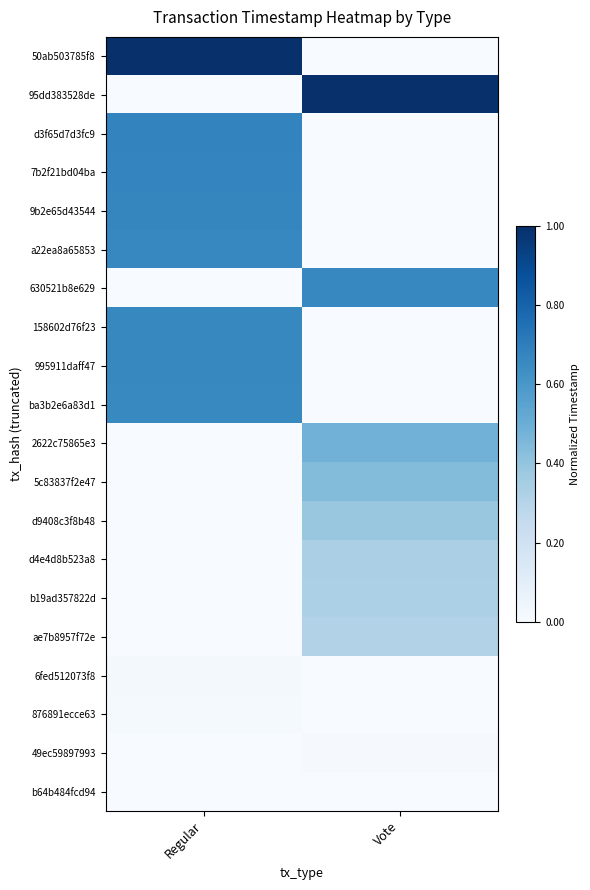

List the series in order of their peak value, highest first.

50ab503785f8, 95dd383528de, d3f65d7d3fc9, 7b2f21bd04ba, 9b2e65d43544, a22ea8a65853, 630521b8e629, 158602d76f23, 995911daff47, ba3b2e6a83d1, 2622c75865e3, 5c83837f2e47, d9408c3f8b48, d4e4d8b523a8, b19ad357822d, ae7b8957f72e, 6fed512073f8, 876891ecce63, 49ec59897993, b64b484fcd94